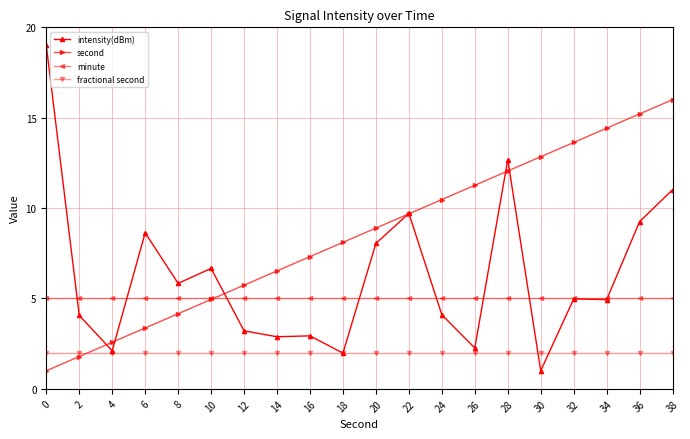

What are all the series names shown in the legend?

intensity(dBm), second, minute, fractional second